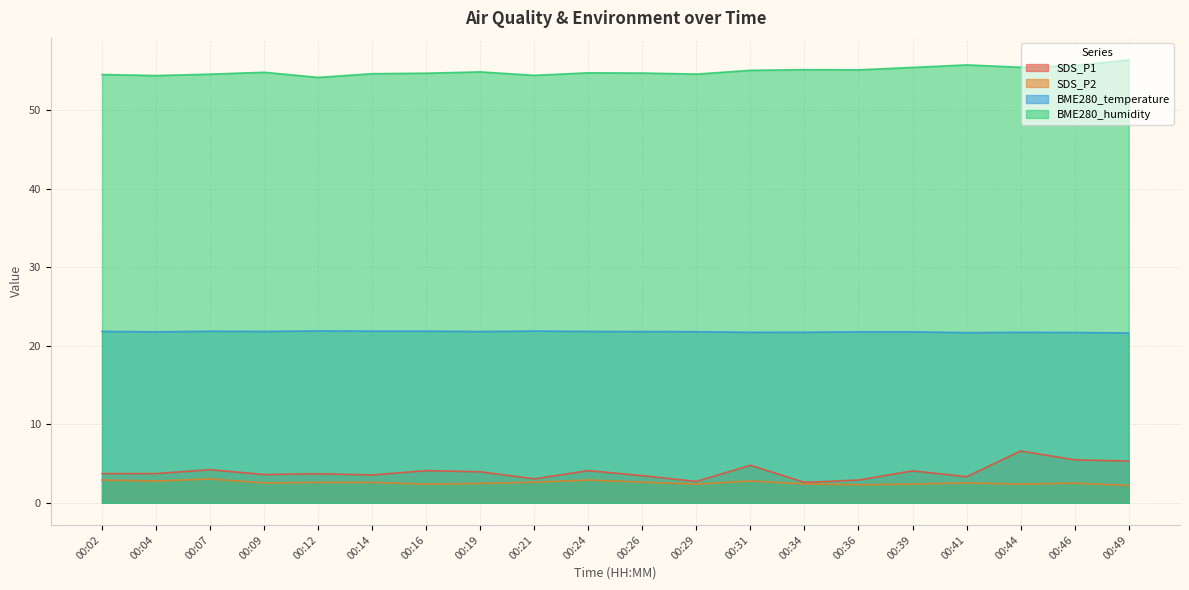

What is the difference between the second highest and minimum values in the SDS_P1 series?

2.9